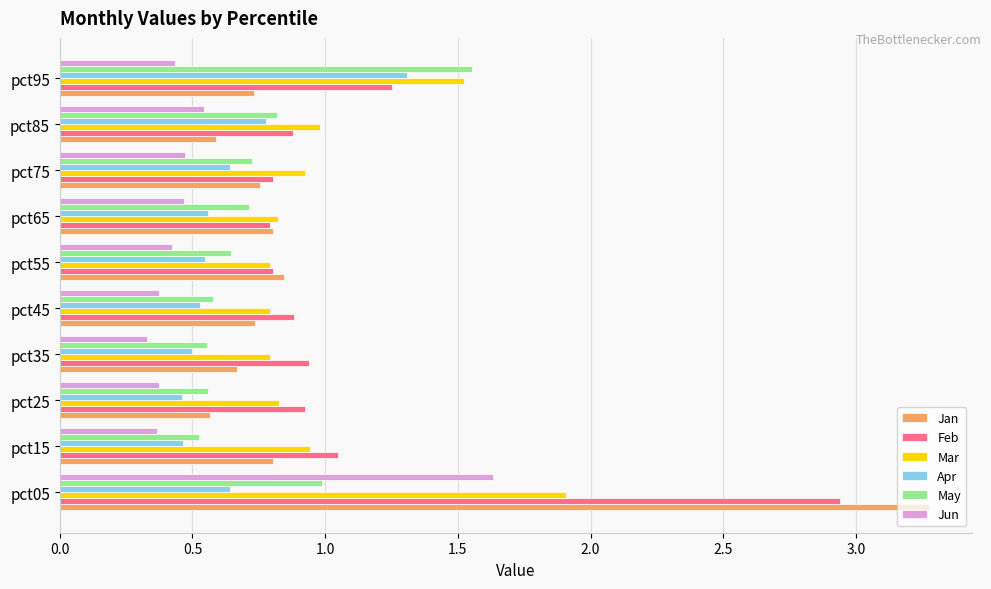

At which category is the sum across all series the highest?

pct05